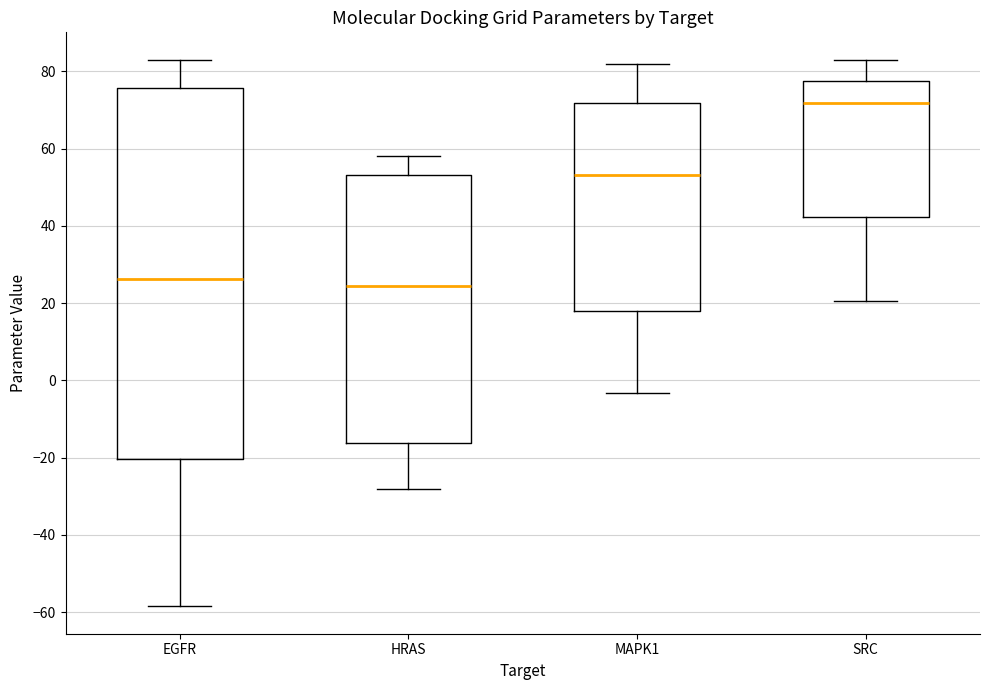

Where does the upper whisker of the box for HRAS end on the y-axis? The values are not printed on the chart, so give them approximately, as read against the axis.

58